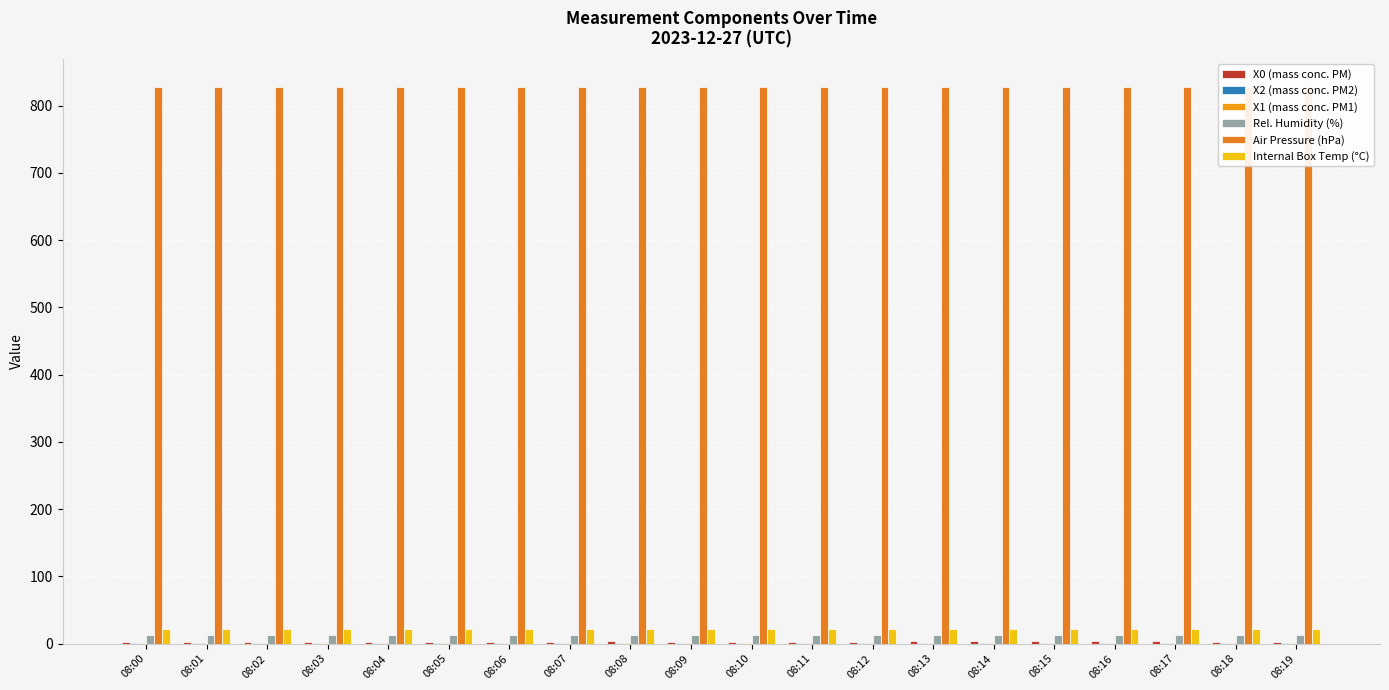

At which label does X2 (mass conc. PM2) reach its minimum?

08:17